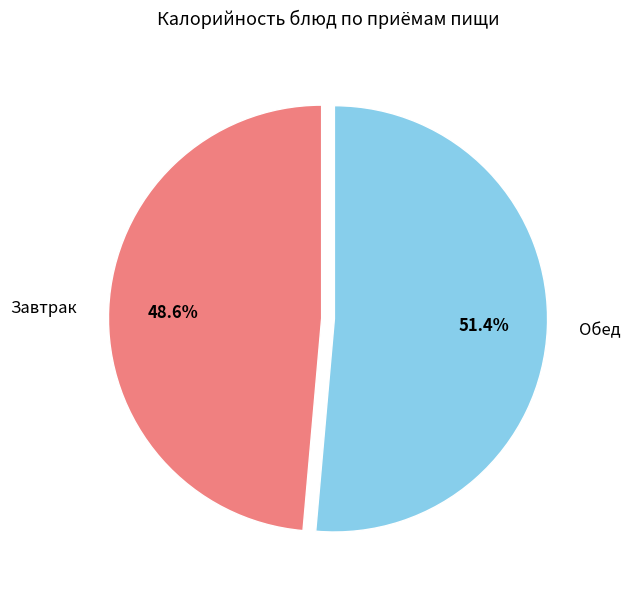

Between Обед and Завтрак, which is larger?

Обед